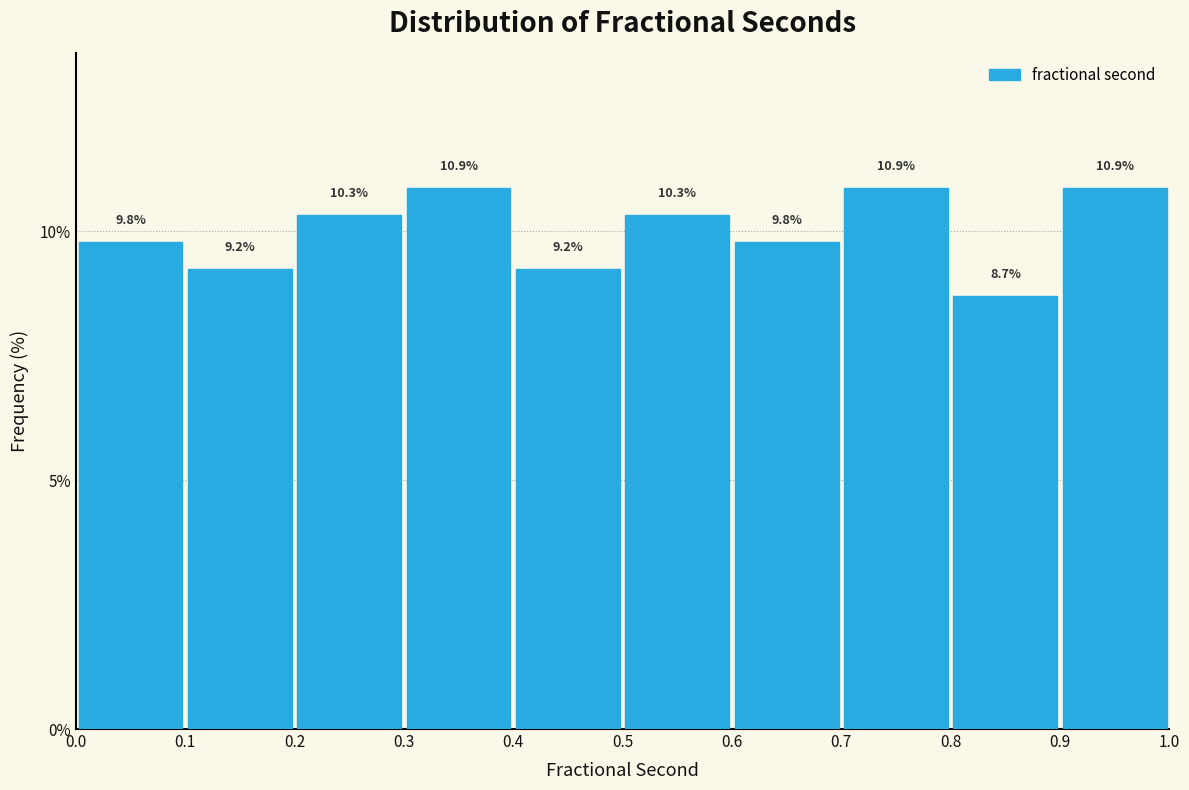

How tall is the bar that spans 0.9 to 1.0 on the x-axis?

10.9